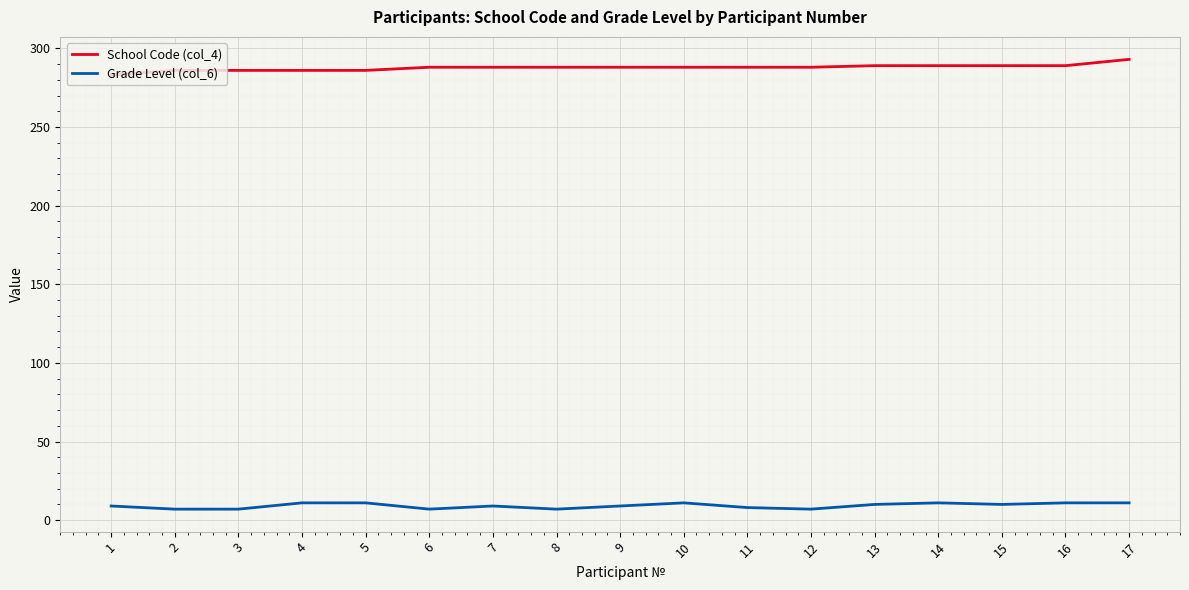

True or false: Grade Level (col_6) and School Code (col_4) intersect in this chart.

False